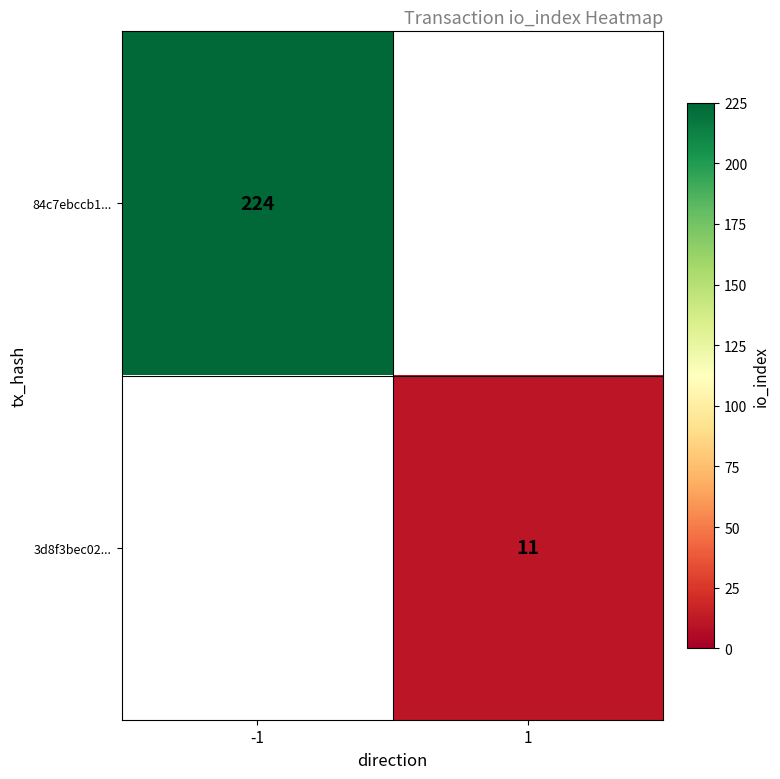

The 84c7ebccb1... series shows 224 at -1. True or false?

True